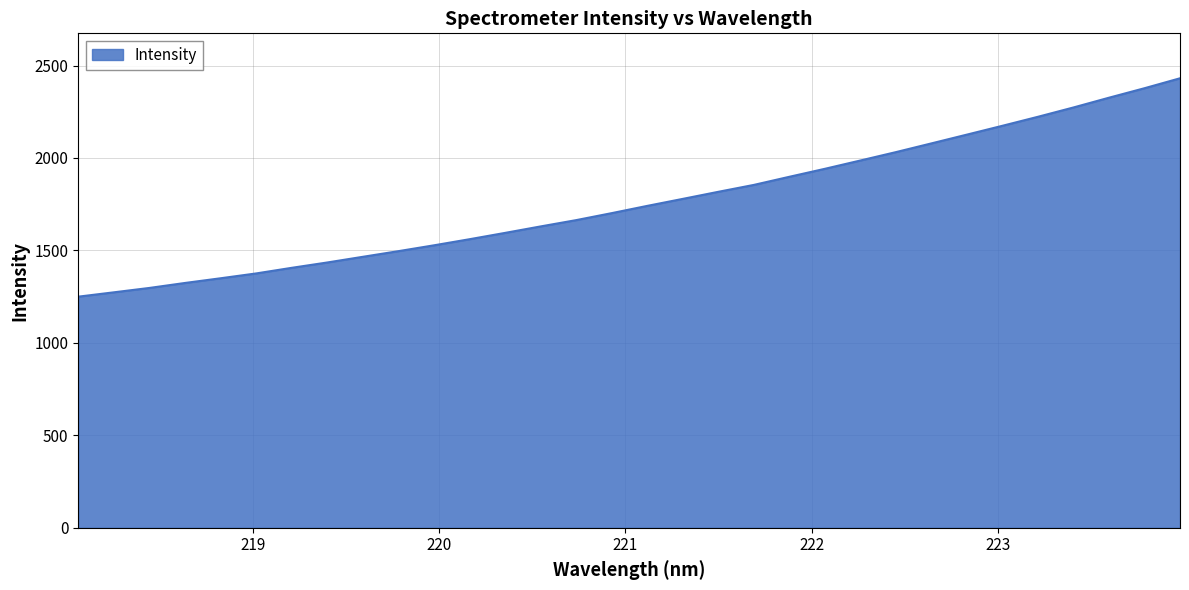

What is the minimum value shown in the chart?

1250.0